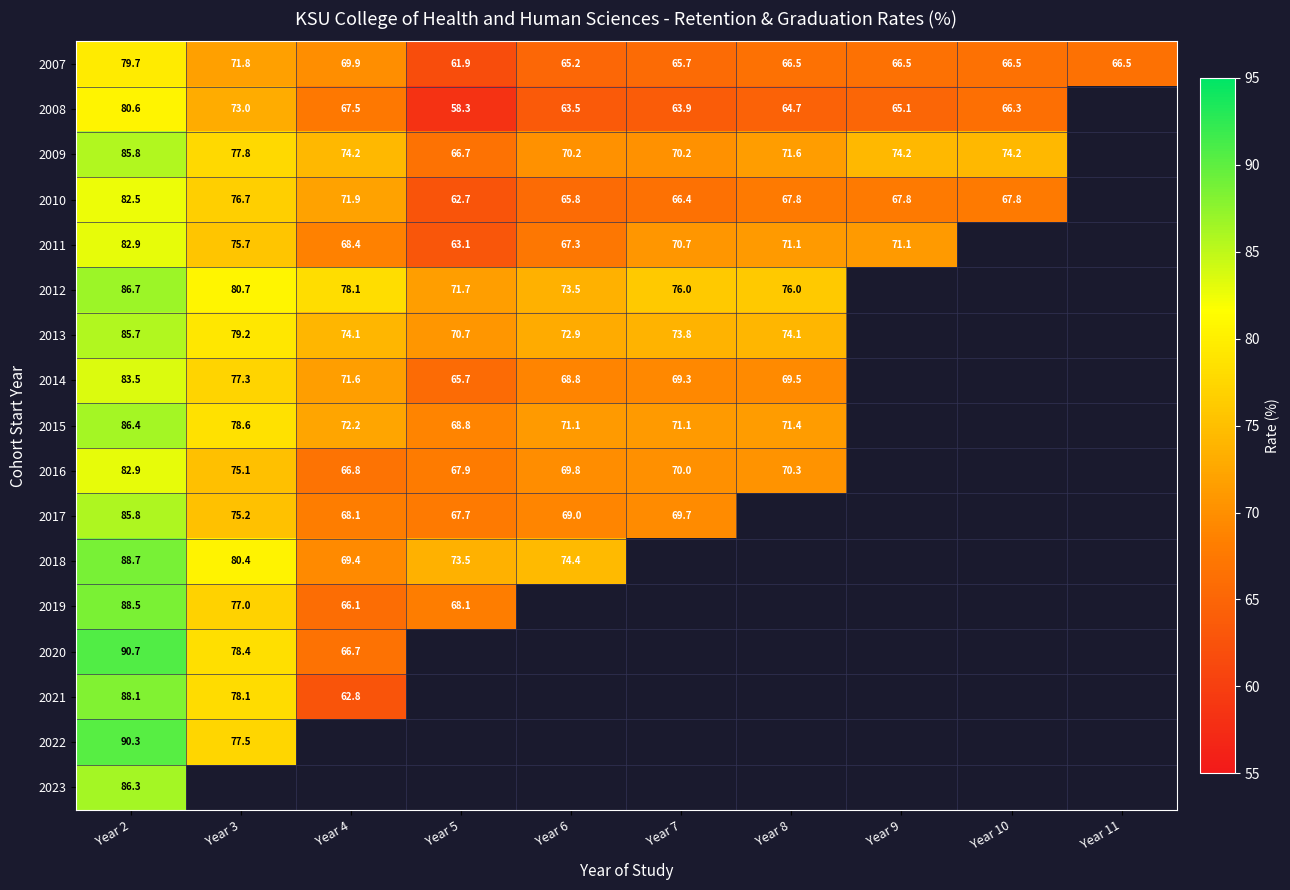

At how many categories does at least one series exceed 88?

1